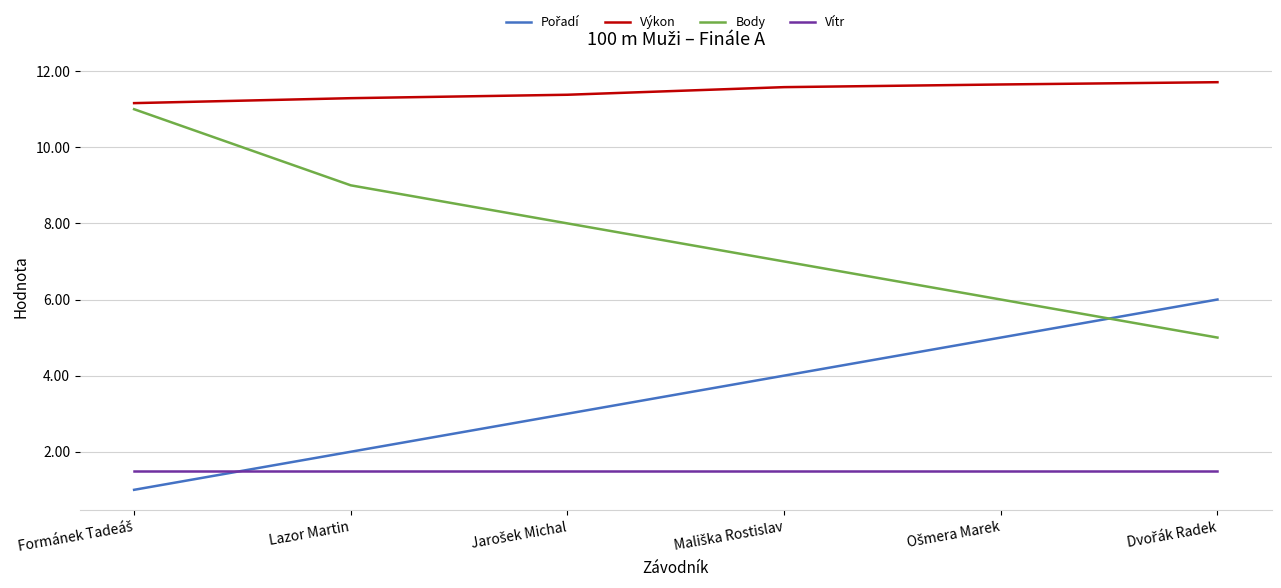

What position from the right is Lazor Martin?

5